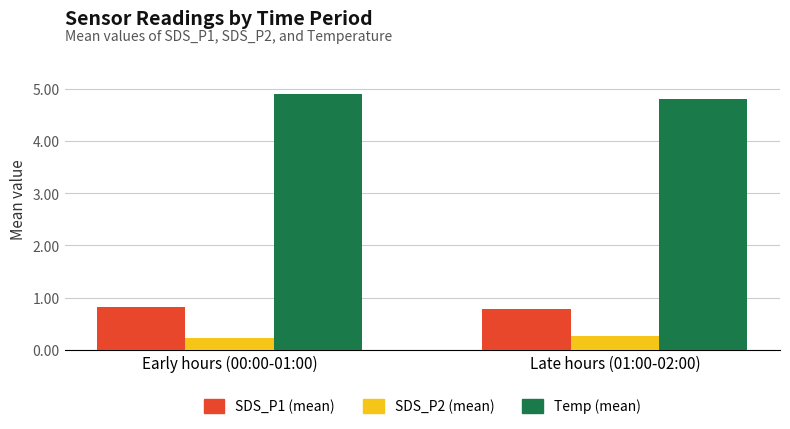

True or false: SDS_P1 (mean) has a value of 0.6 at Early hours (00:00-01:00).

False